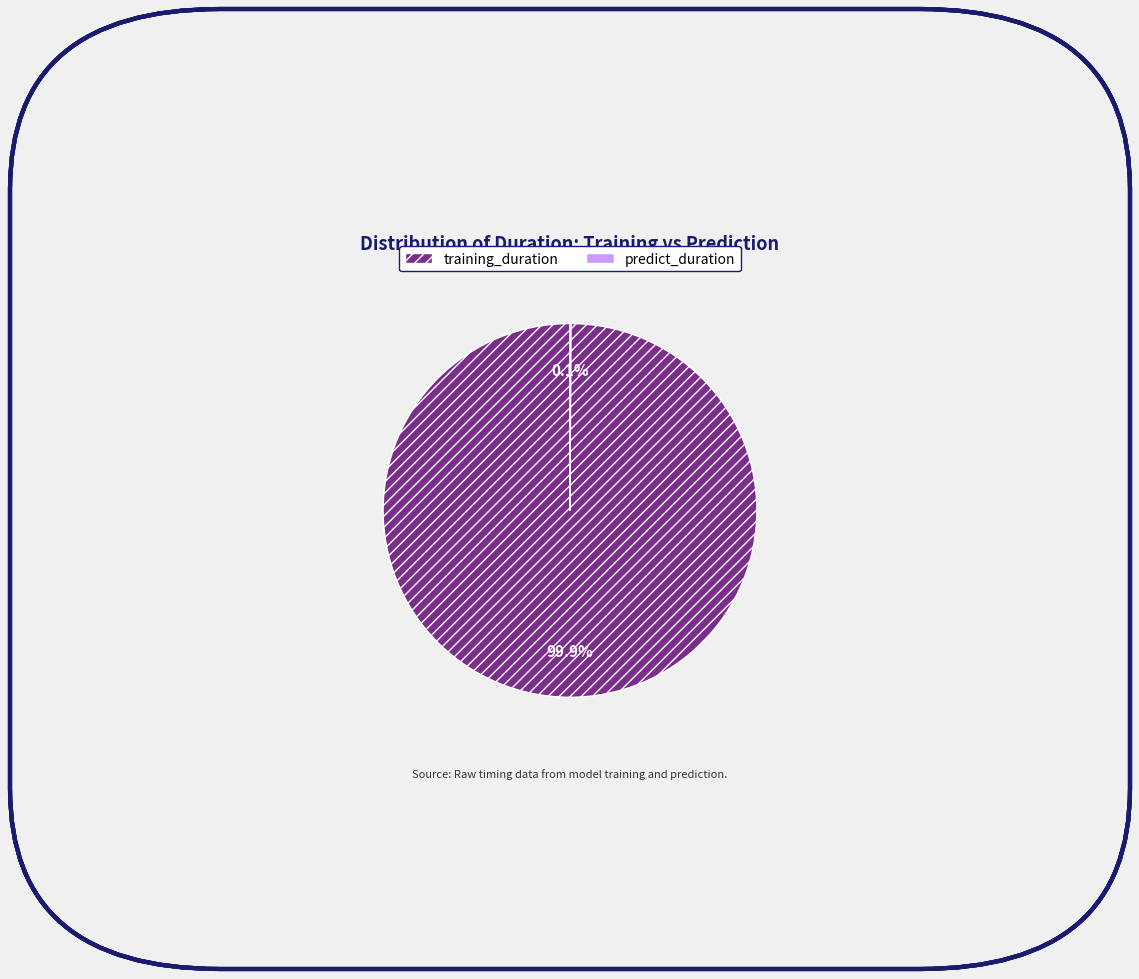

What is the largest slice in the pie chart?

training_duration